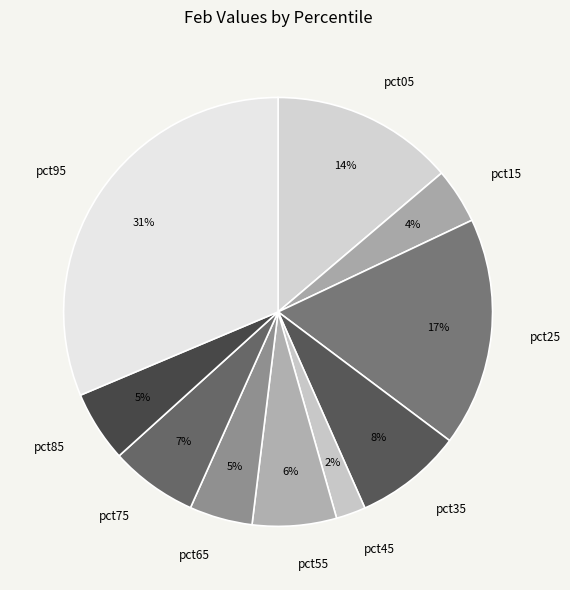

Which slice is the largest?

pct95